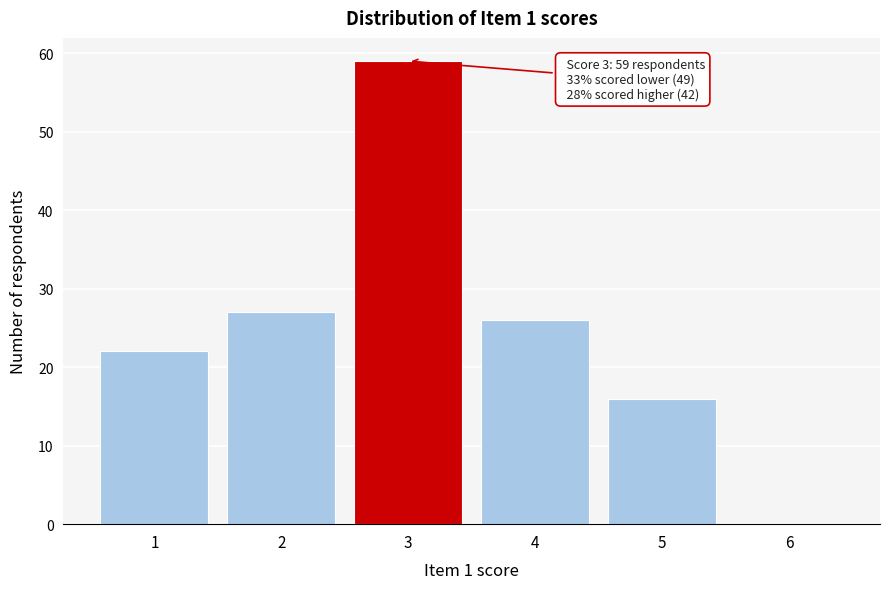

Which range on the x-axis has the tallest bar?

2.5 to 3.5